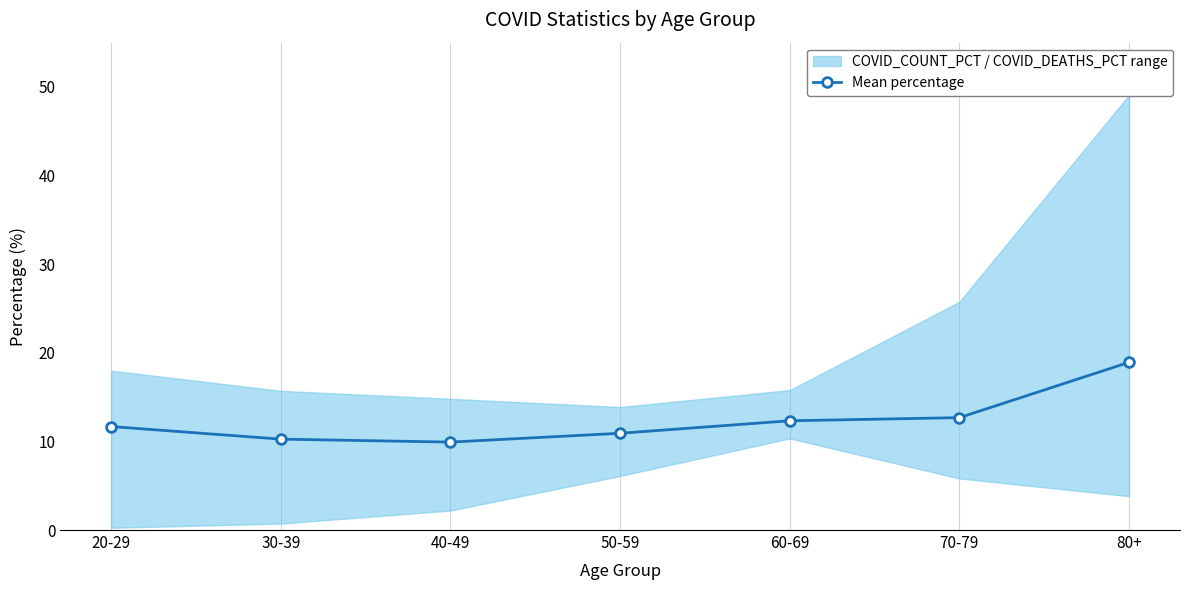

List the labels in order of value, smallest first.

40-49, 30-39, 50-59, 20-29, 60-69, 70-79, 80+